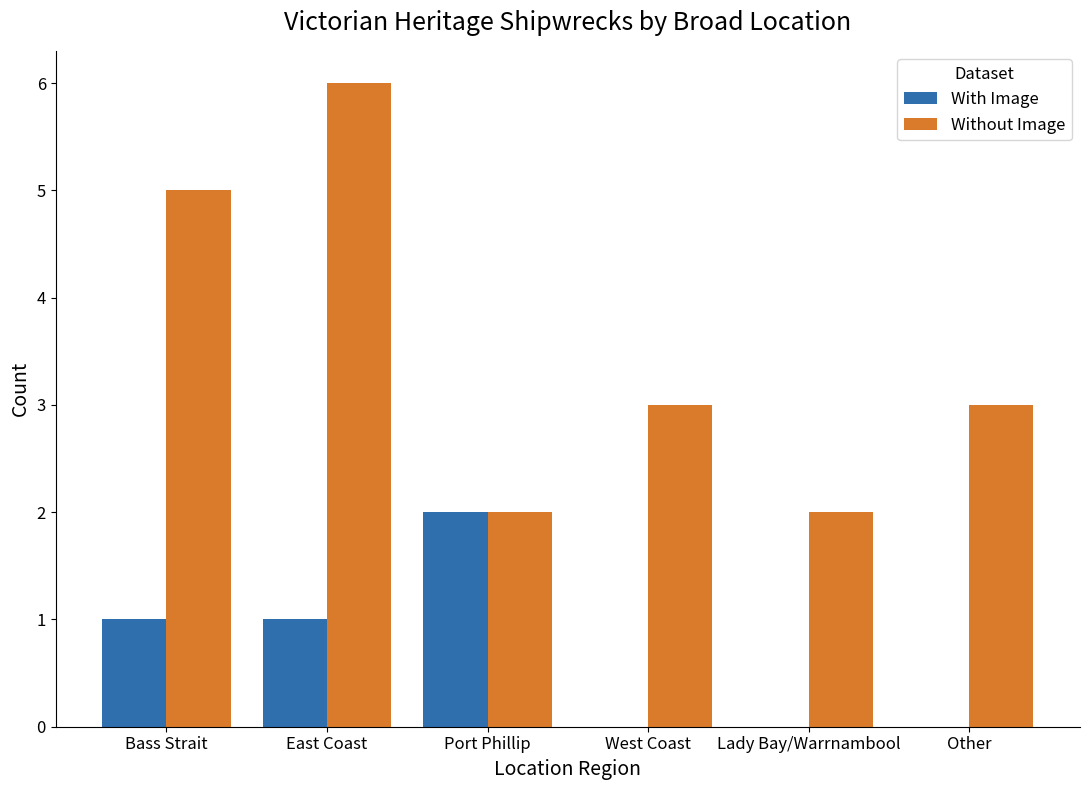

What is the sum of the Without Image values at Lady Bay/Warrnambool and Port Phillip?

4